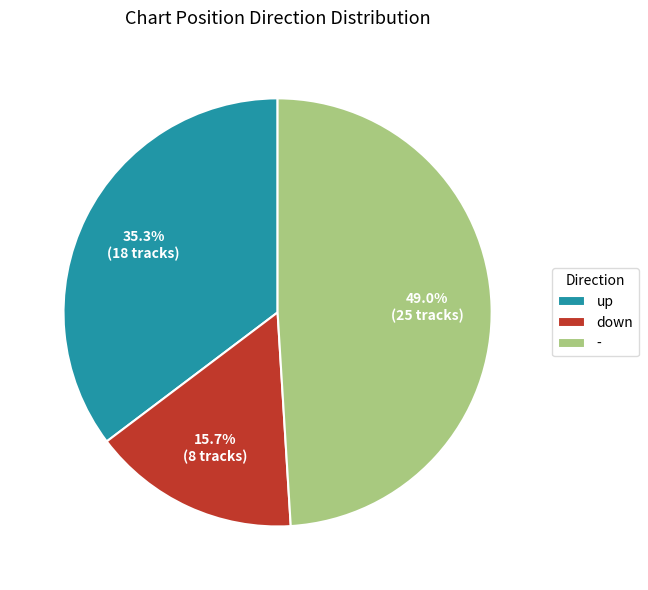

Between down and -, which is larger?

-